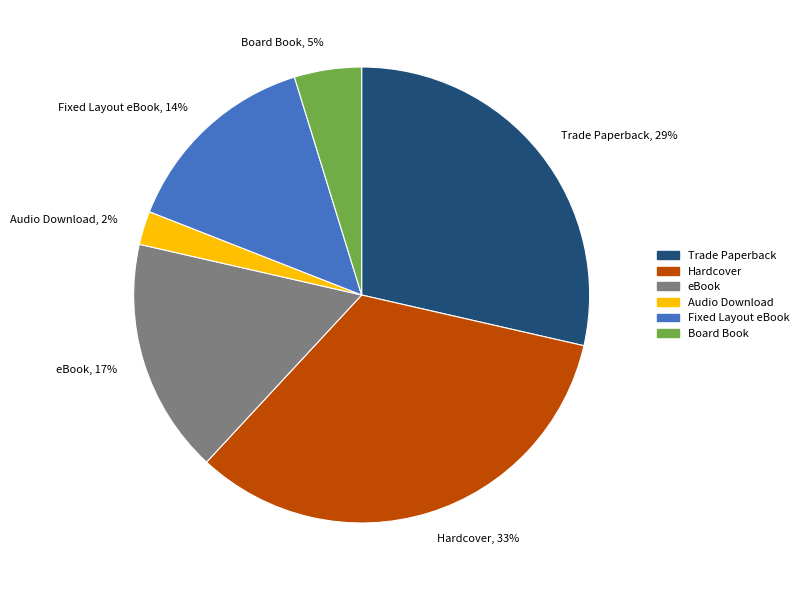

Does eBook represent more than half of the total?

No